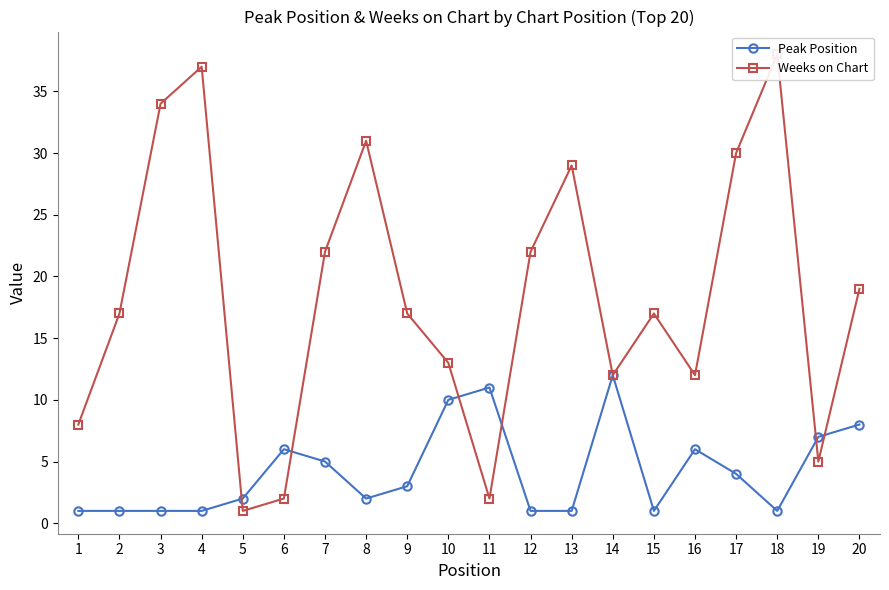

How many categories are shown in the chart?

20